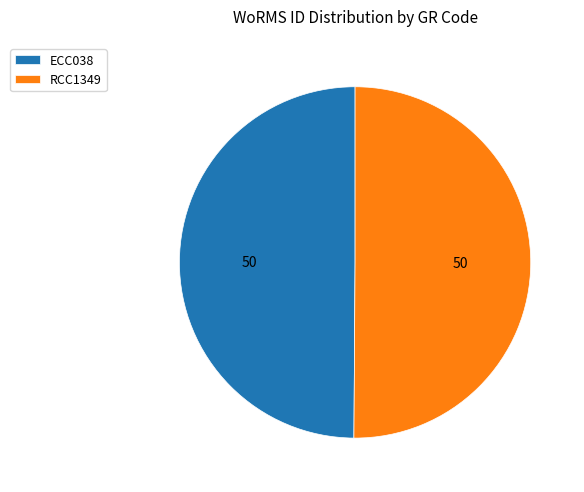

Is the sum of RCC1349 and ECC038 greater than half?

Yes